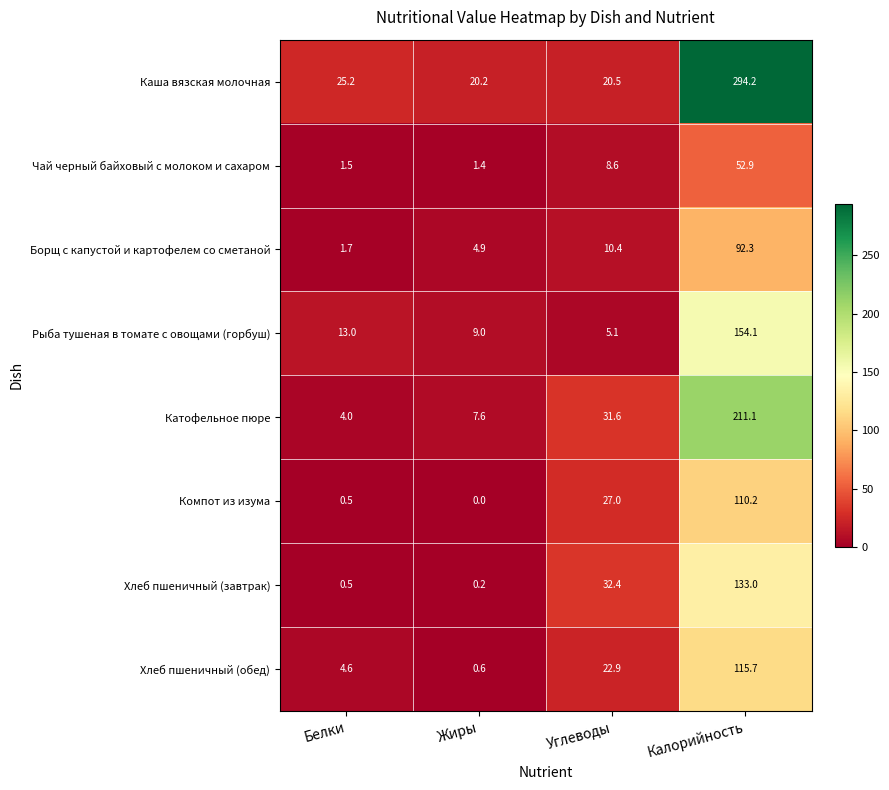

The value of Рыба тушеная в томате с овощами (горбуш) at Жиры is 15.6. True or false?

False